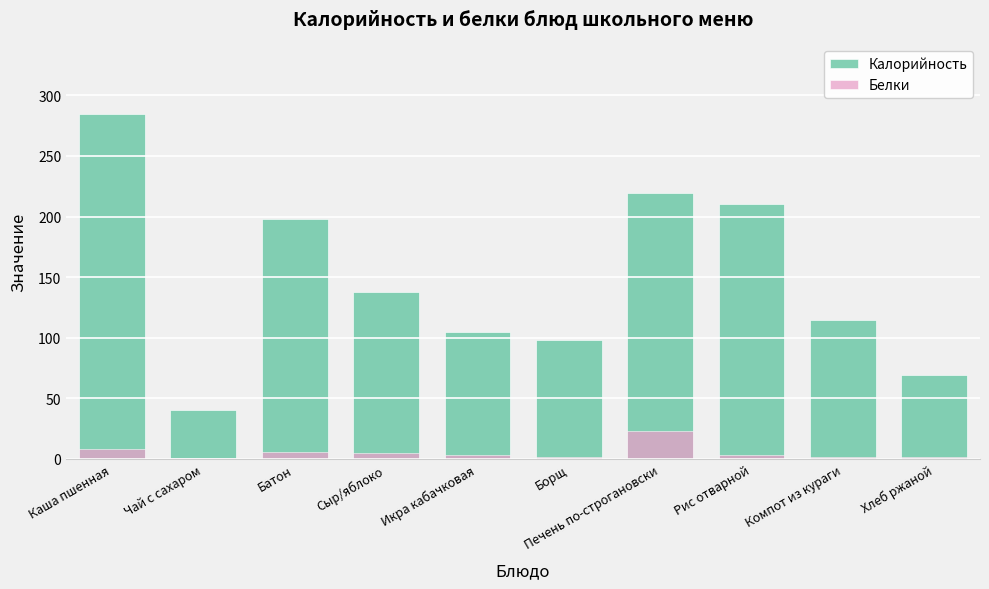

At how many categories does at least one series exceed 270?

1